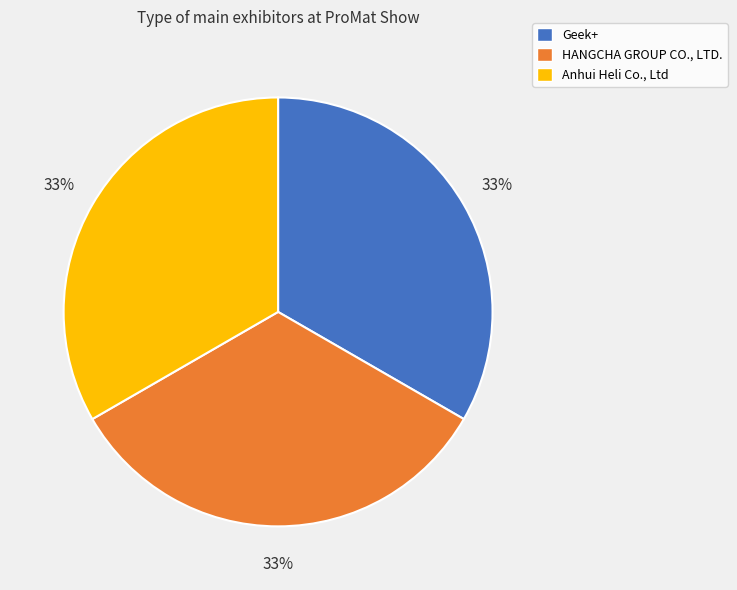

To the nearest percent, what is the average slice percentage?

33%